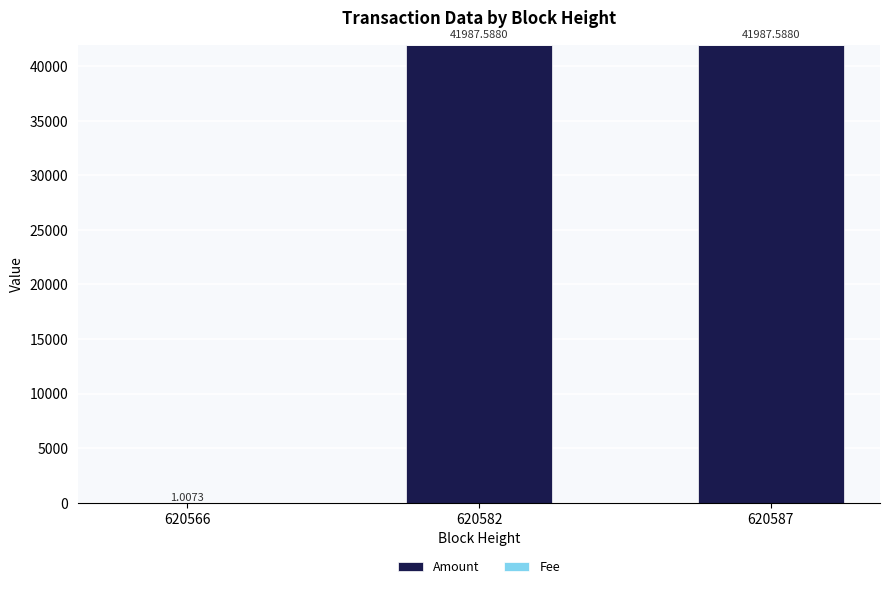

What is the sum of all Amount values?

83975.1